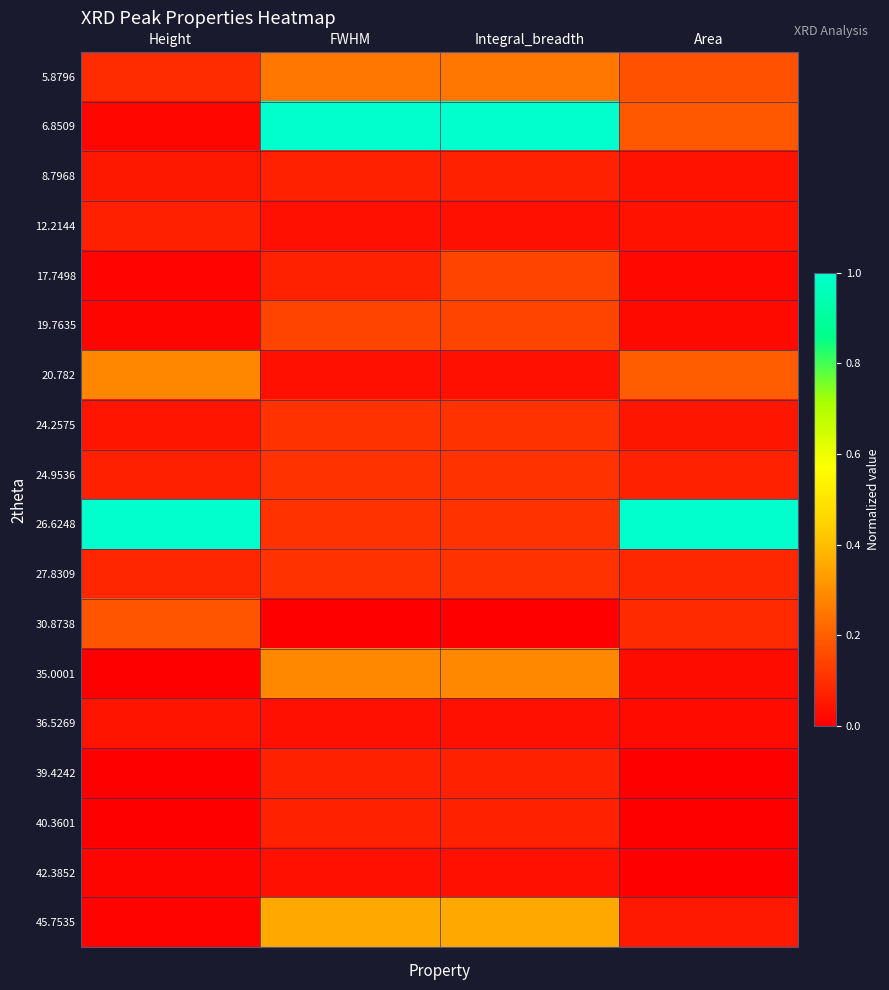

Rank the series by their maximum value, from highest to lowest.

6.8509, 26.6248, 45.7535, 35.0001, 20.782, 5.8796, 30.8738, 17.7498, 19.7635, 24.2575, 24.9536, 27.8309, 8.7968, 39.4242, 40.3601, 12.2144, 36.5269, 42.3852